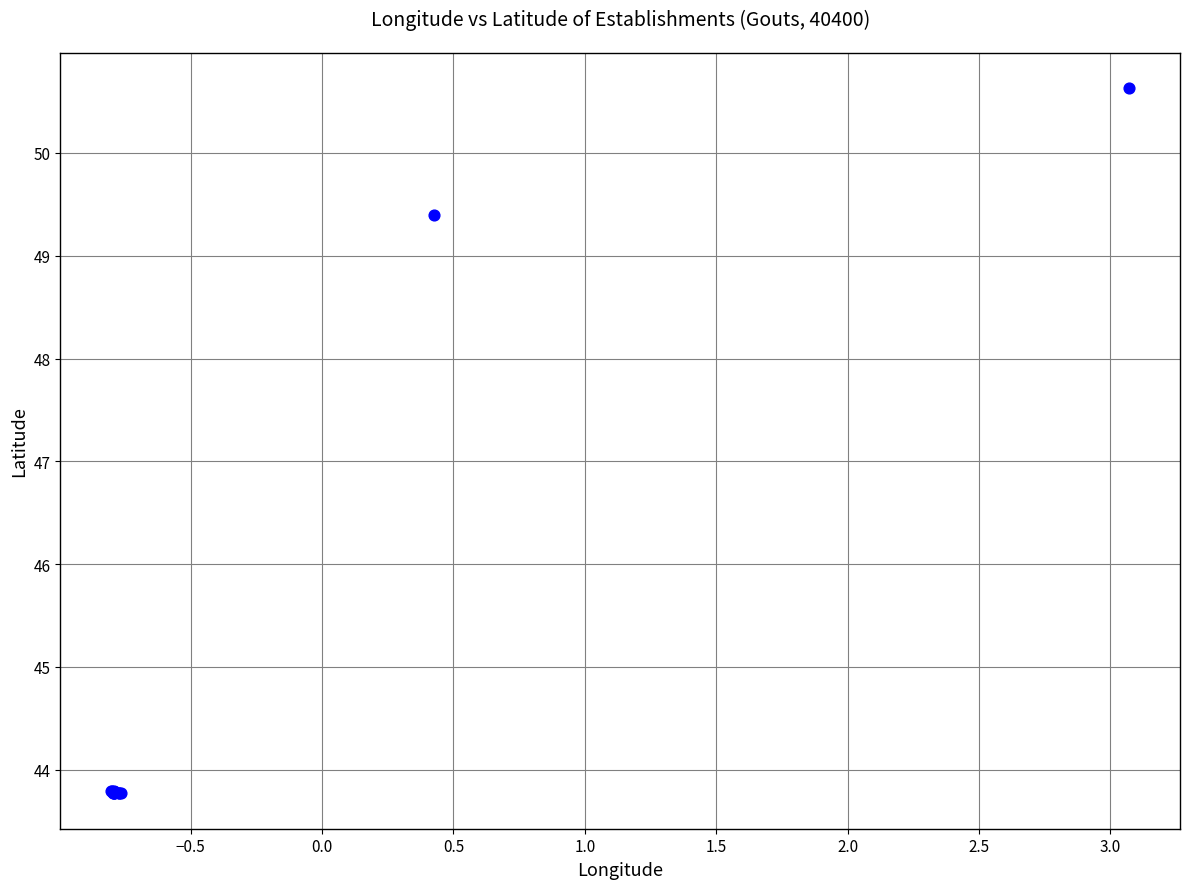

What Y value in the scatter plot is closest to 47?

49.4